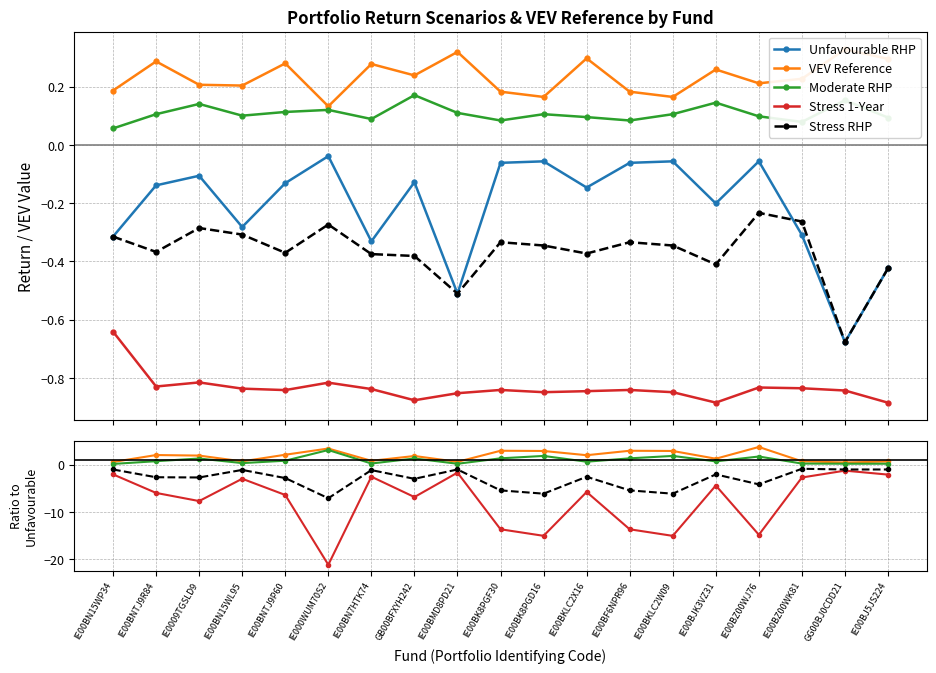

At which category is the sum across all series the highest?

GG00BJ0CDD21